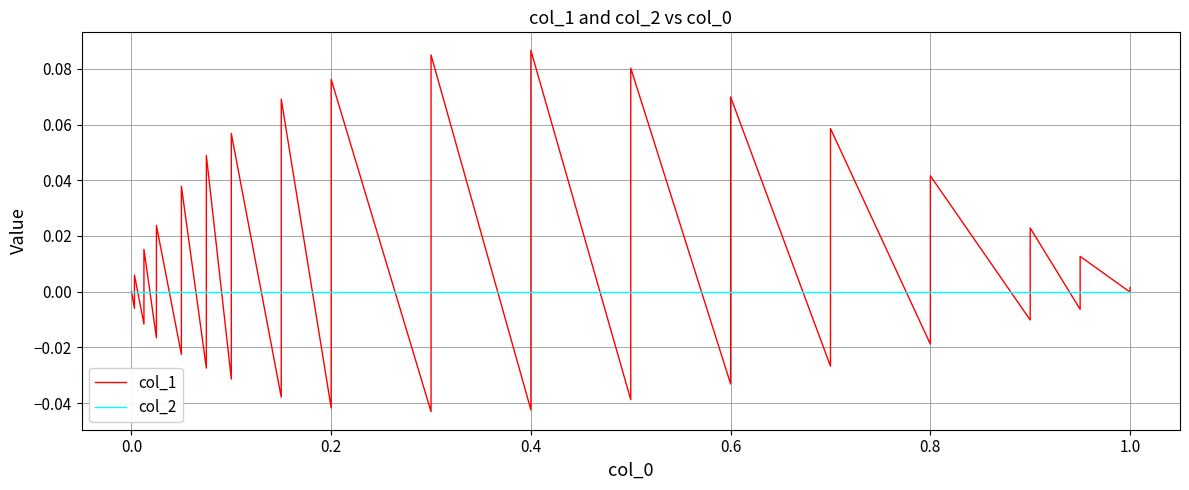

List the series in order of their overall mean, highest first.

col_1, col_2